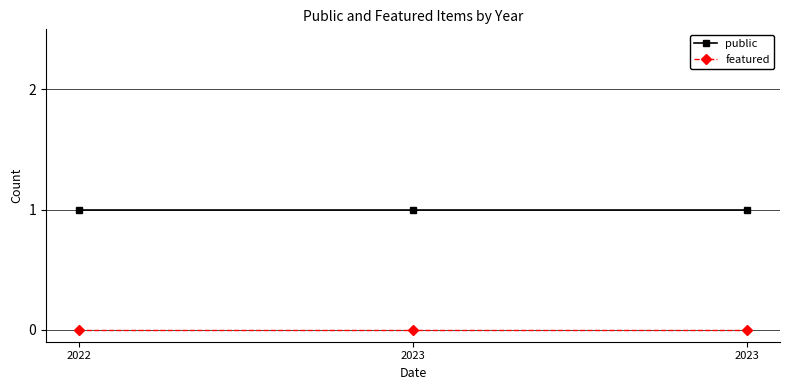

How many lines are shown in the chart?

2